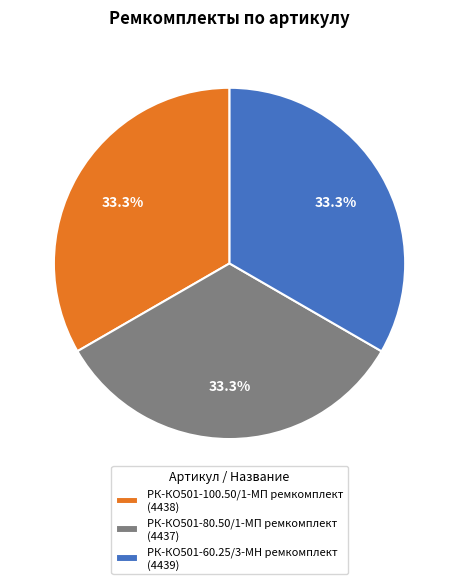

Count the number of slices in the pie.

3